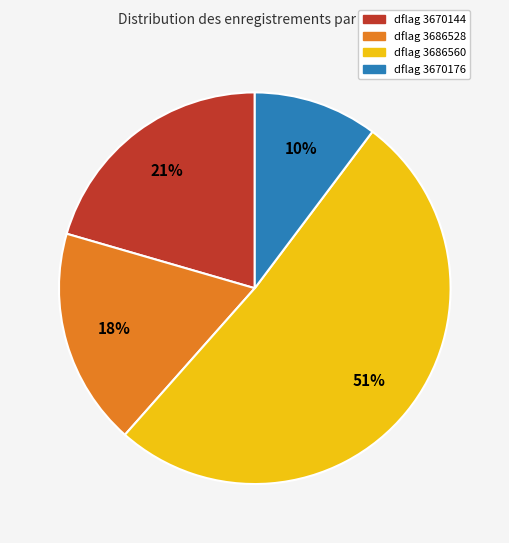

Is there a majority slice in this chart?

Yes